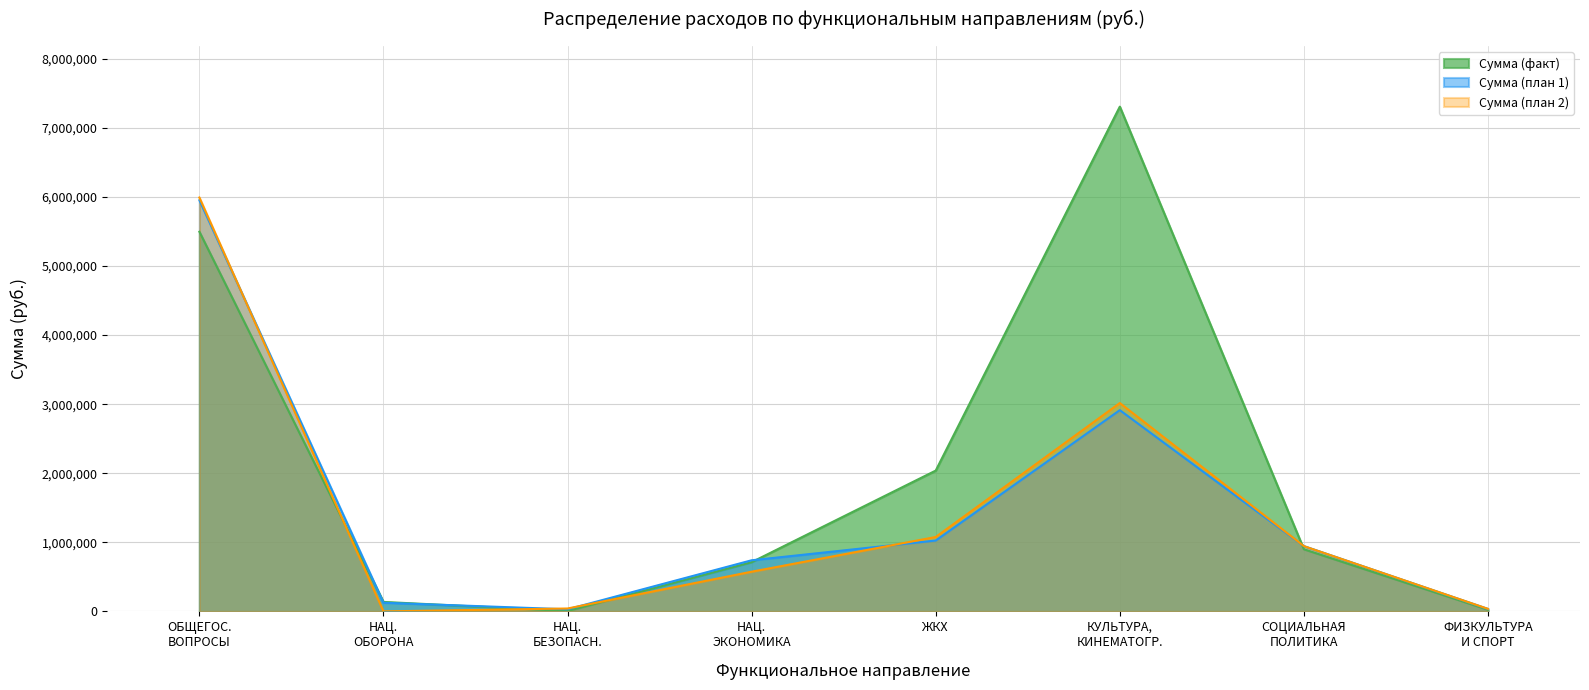

What is the difference between the maximum and minimum values in the Сумма (план 1) series?

5923470.5